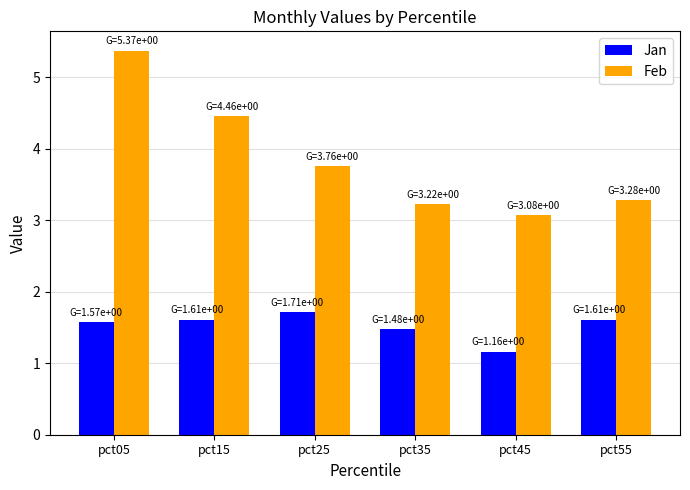

How many bars are there in total?

12